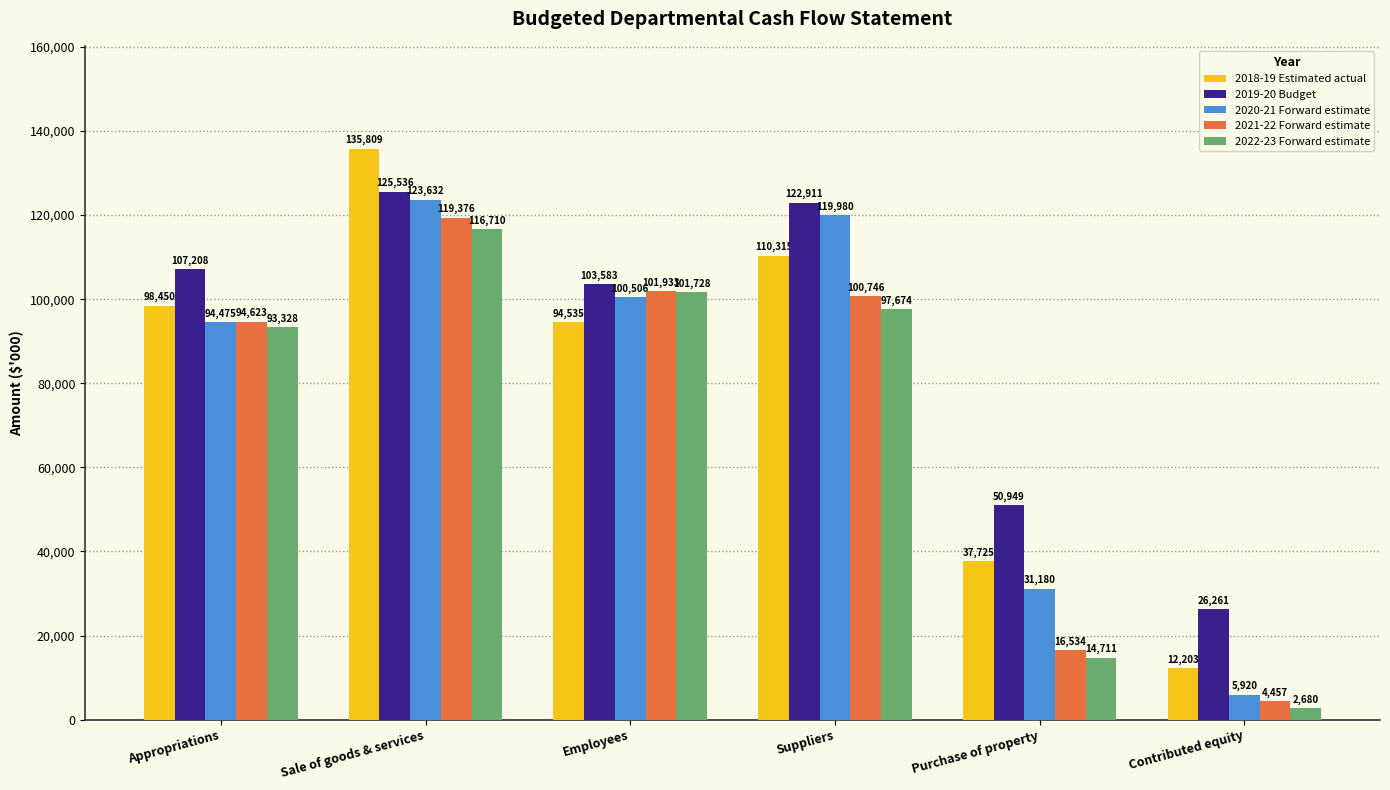

At which label is 2018-19 Estimated actual closest to 74006?

Employees